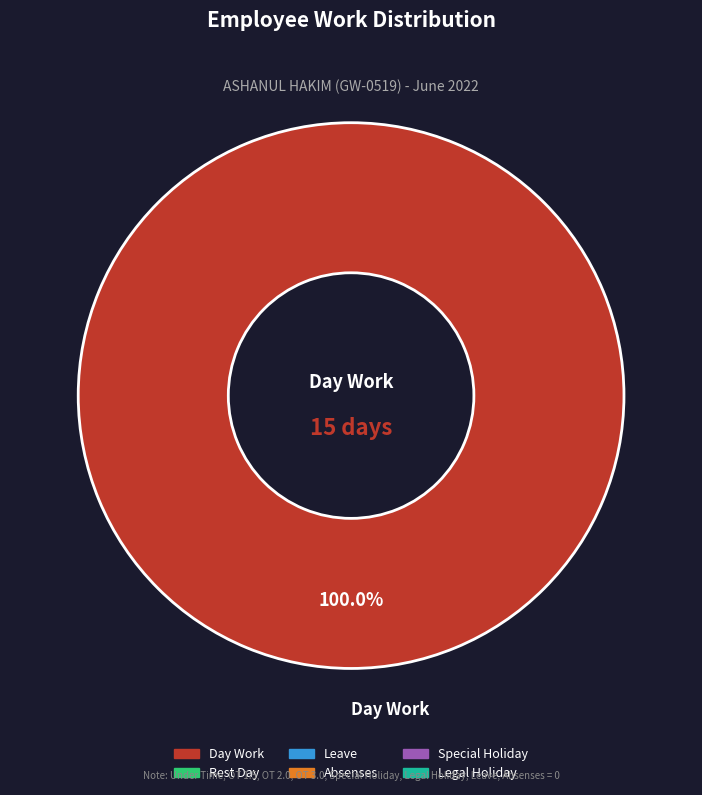

Rank the categories by value from highest to lowest.

Day Work